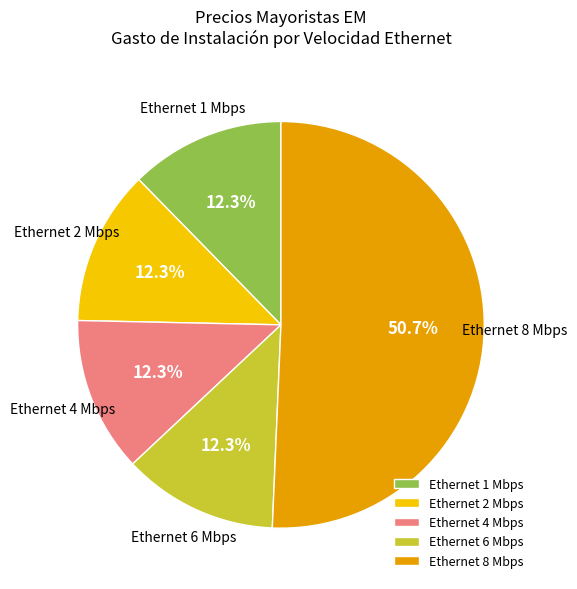

Approximately how many times larger is the value at Ethernet 8 Mbps compared to Ethernet 2 Mbps?

4.1